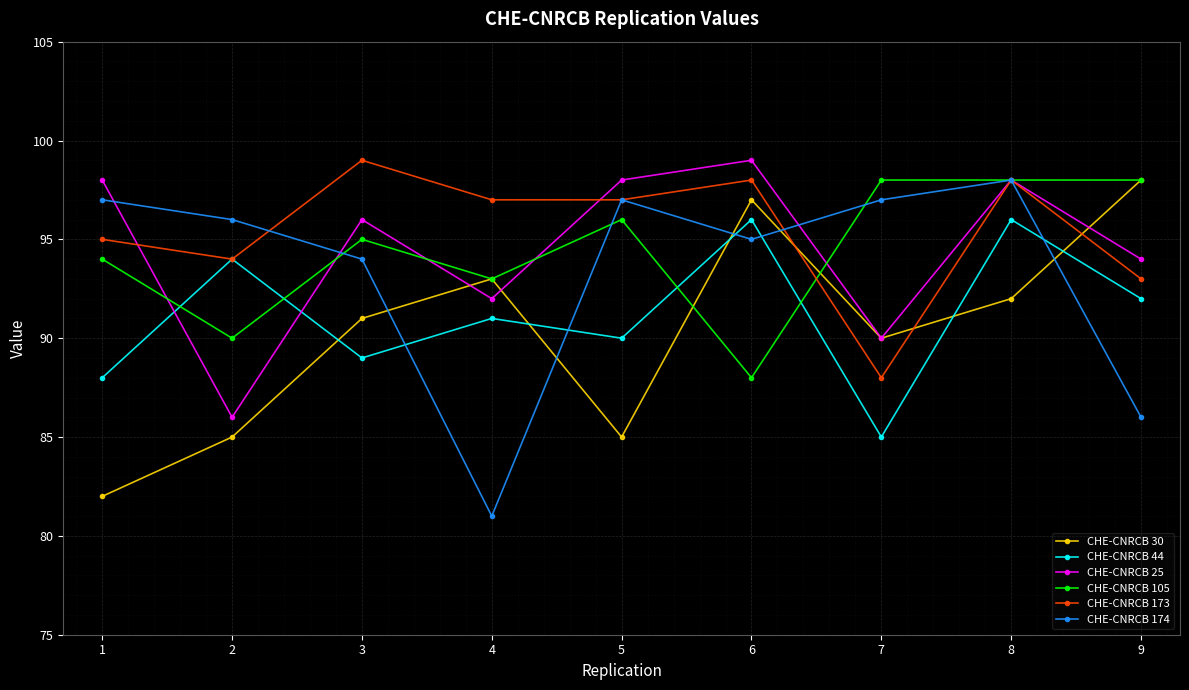

At how many categories does at least one series exceed 93?

9